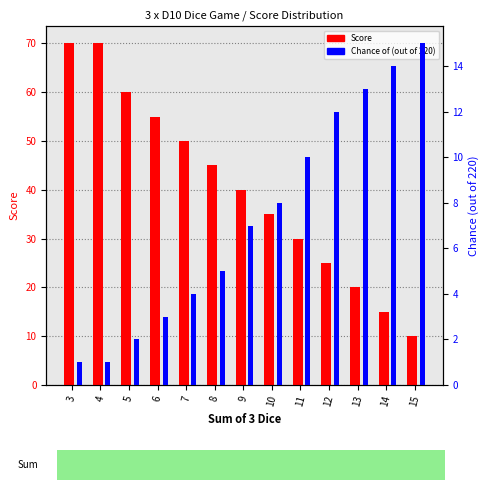

Which has a higher value, 13 or 14?

13